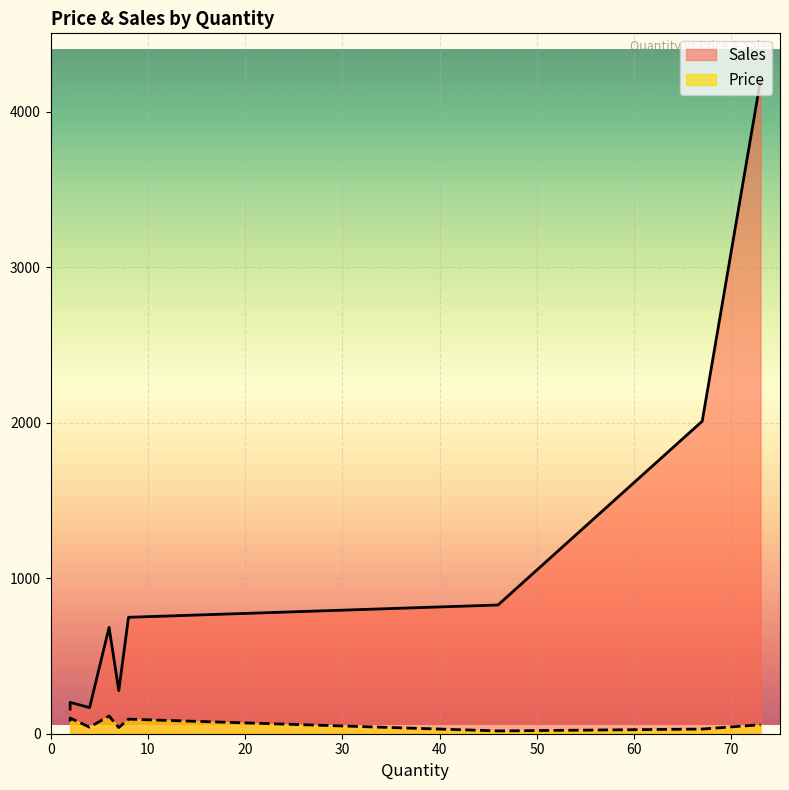

Reading left to right, extract all data points from this chart.

Price: 8=93.6	6=114.0	73=57.6	2=79.2	67=30.0	2=100.8	4=42.0	46=18.0	7=39.6
Sales: 8=748.8	6=684.0	73=4204.8	2=158.4	67=2010.0	2=201.6	4=168.0	46=828.0	7=277.2